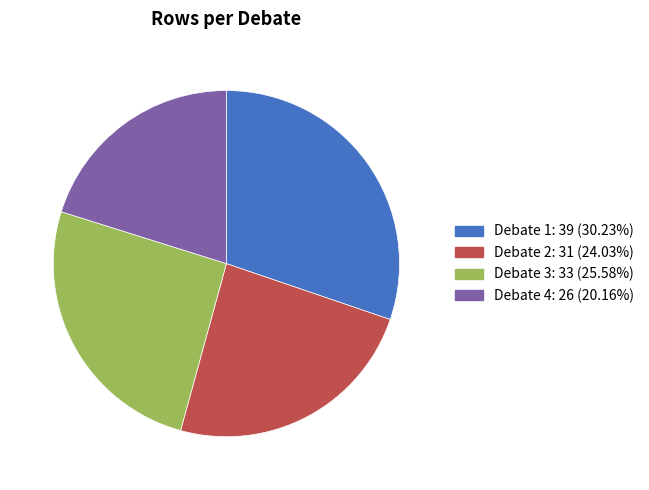

True or false: Debate 1 accounts for 30% of the total.

True